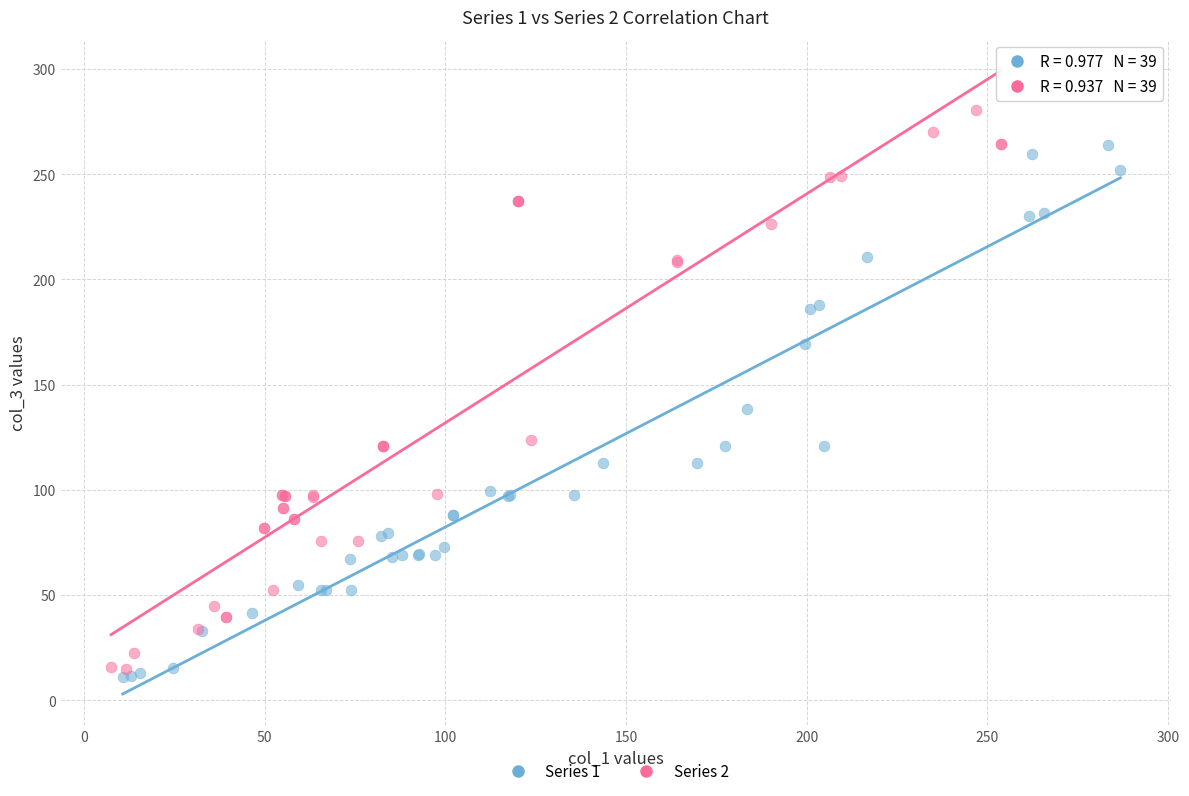

Which series contains the highest Y value?

Series 2